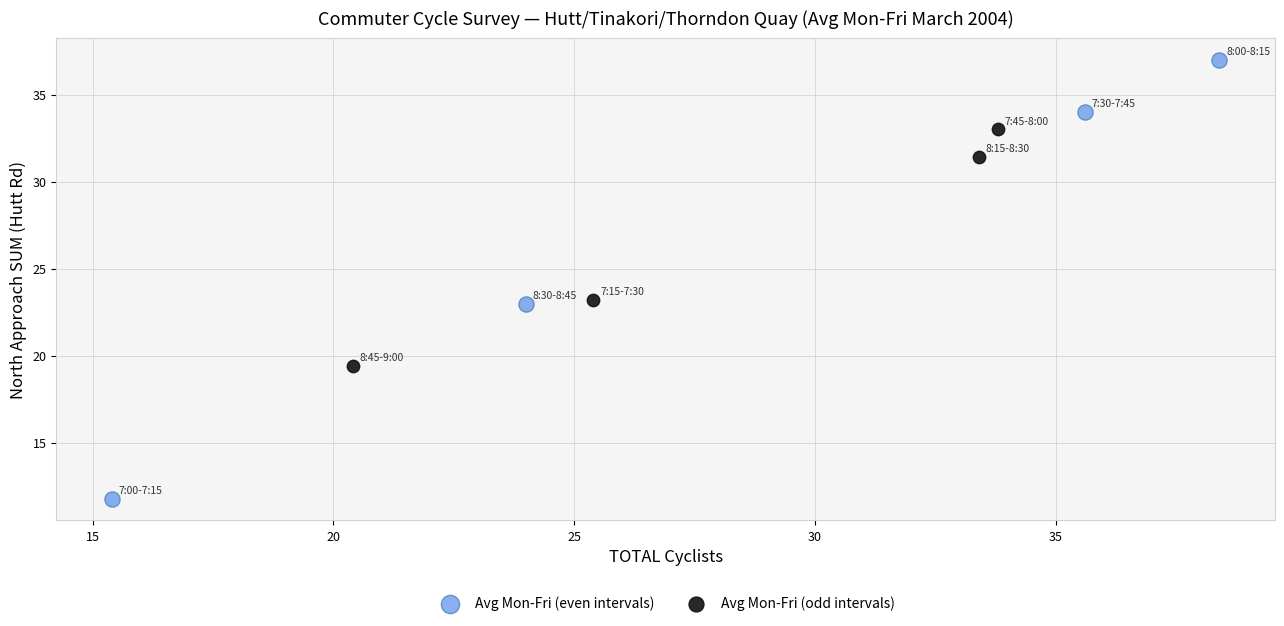

Which series contains the lowest Y value?

Avg Mon-Fri (even intervals)